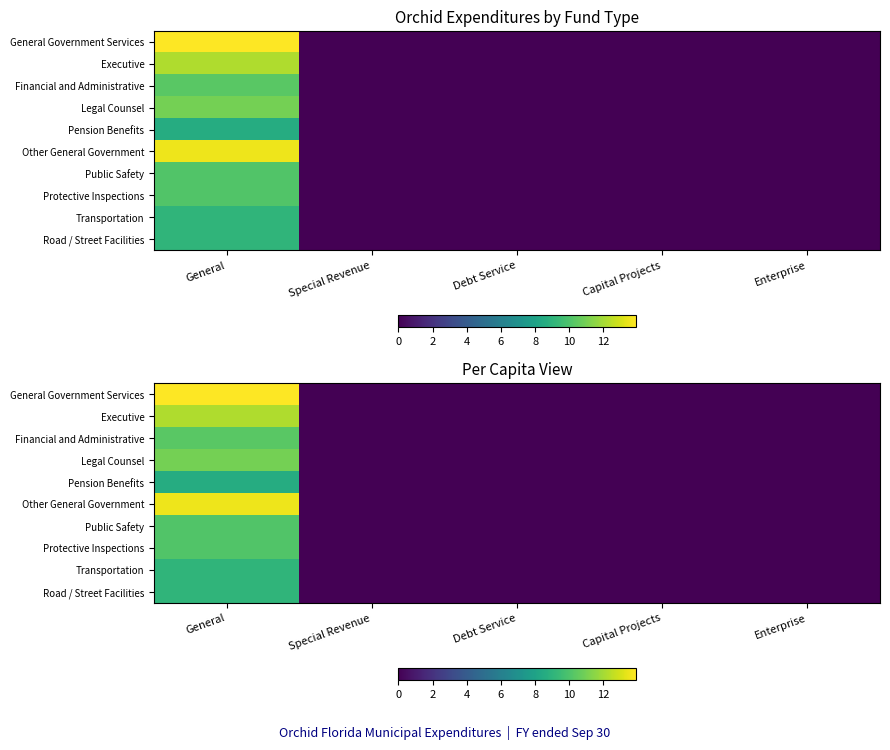

Which series has the largest total across all categories?

General Government Services